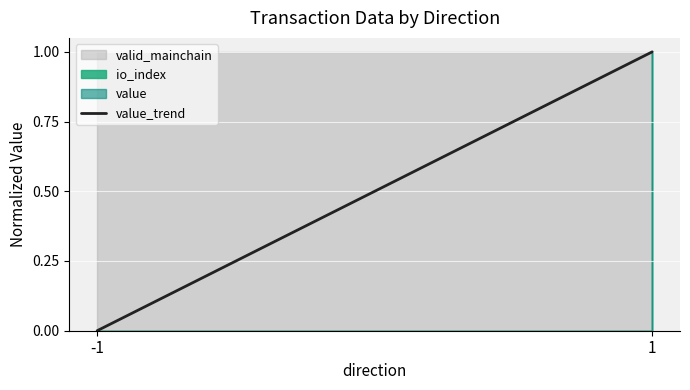

How many data points are less than 1?

1